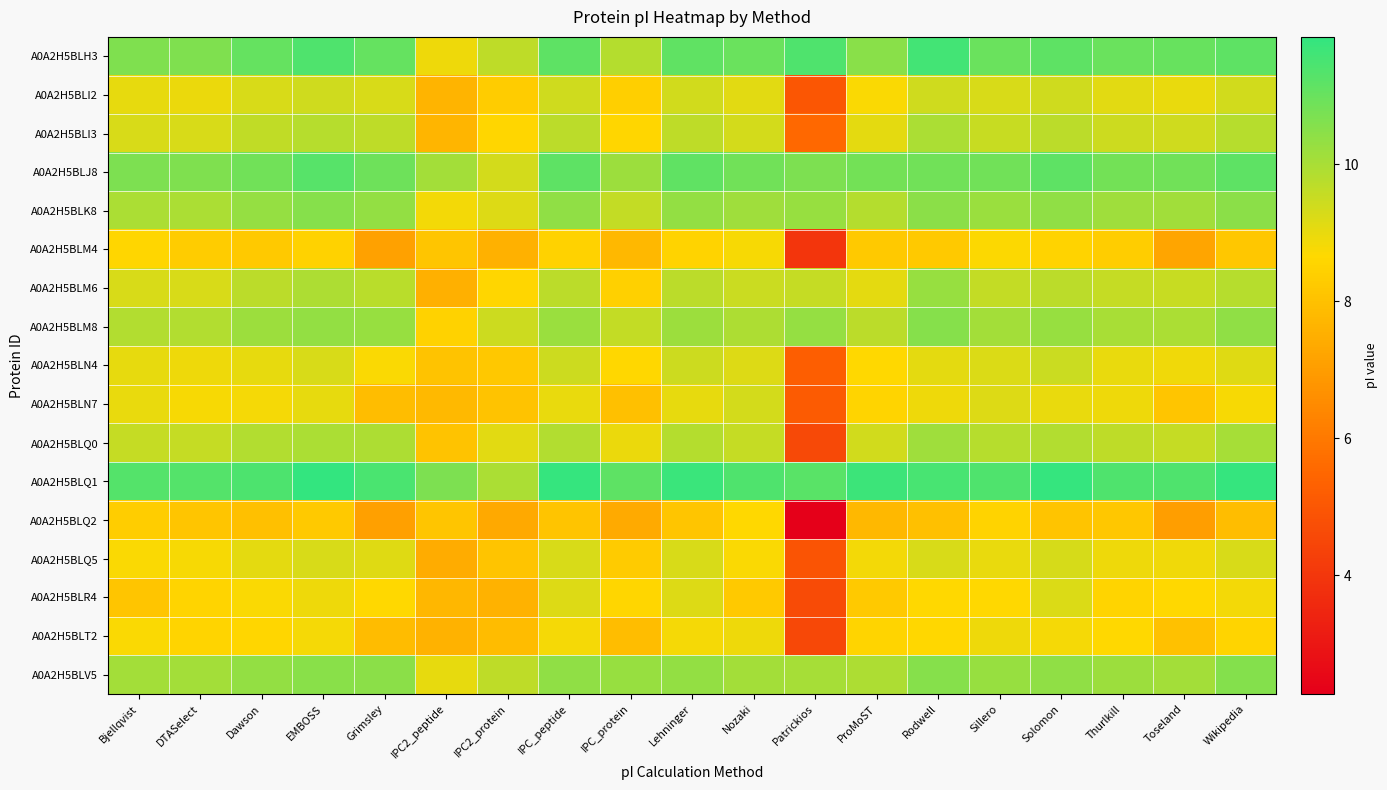

Rank the series by their maximum value, from lowest to highest.

A0A2H5BLQ2, A0A2H5BLM4, A0A2H5BLT2, A0A2H5BLR4, A0A2H5BLQ5, A0A2H5BLN7, A0A2H5BLI2, A0A2H5BLN4, A0A2H5BLI3, A0A2H5BLQ0, A0A2H5BLM6, A0A2H5BLK8, A0A2H5BLM8, A0A2H5BLV5, A0A2H5BLJ8, A0A2H5BLH3, A0A2H5BLQ1